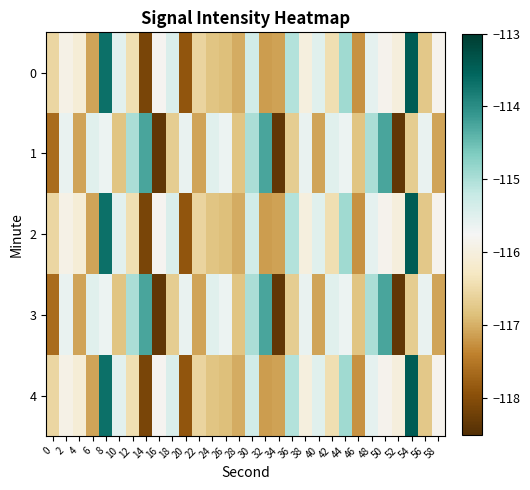

Between 48 and 50, which is larger?

48